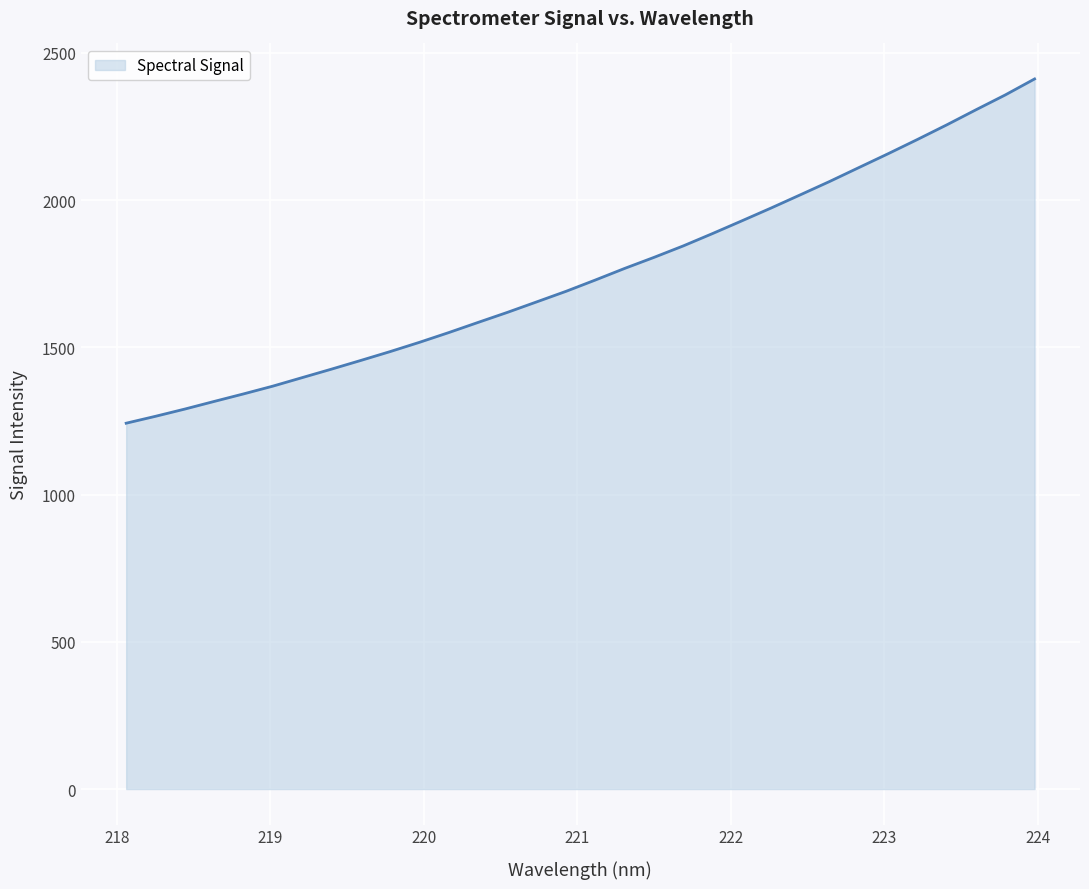

What is the greatest value displayed?

2411.5